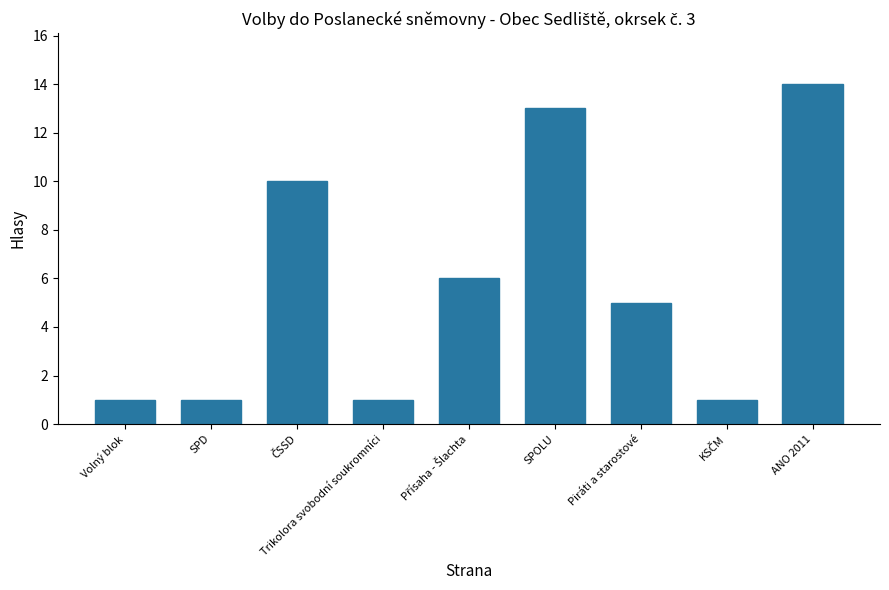

Is it true that the value at Piráti a starostové is 2?

False